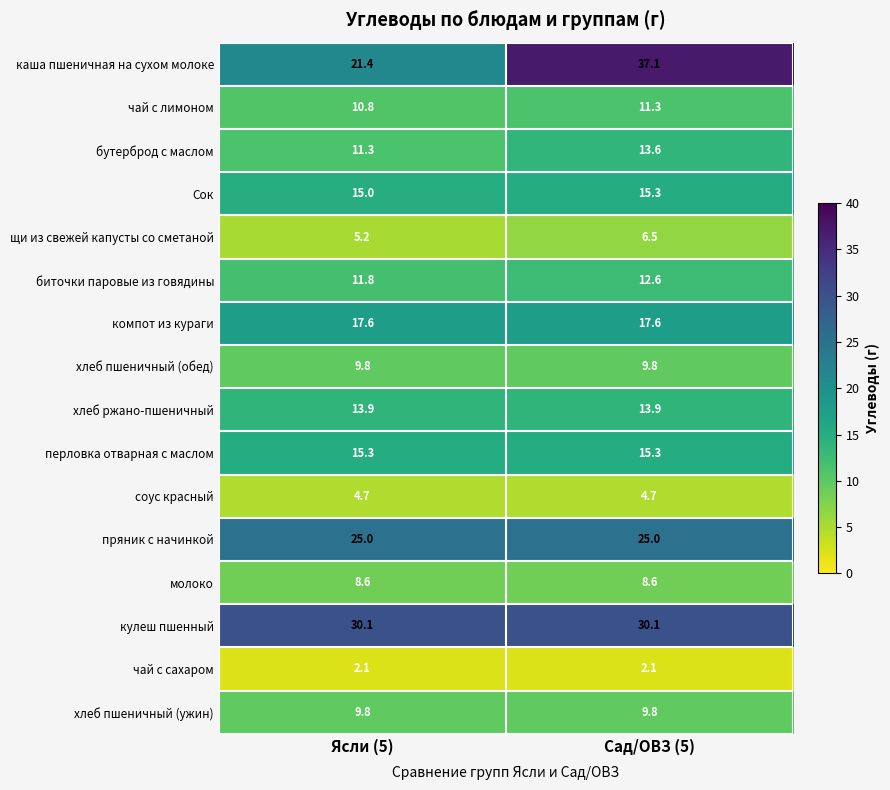

True or false: биточки паровые из говядины has a value of 11.8 at Ясли (5).

True